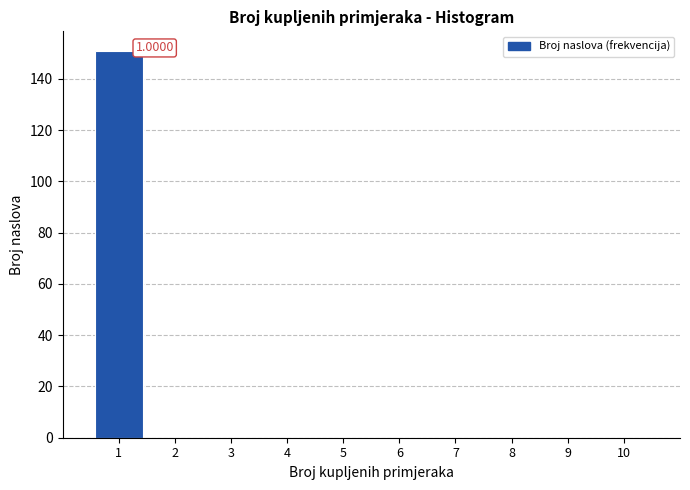

Which range on the x-axis has the tallest bar?

0.5 to 1.5